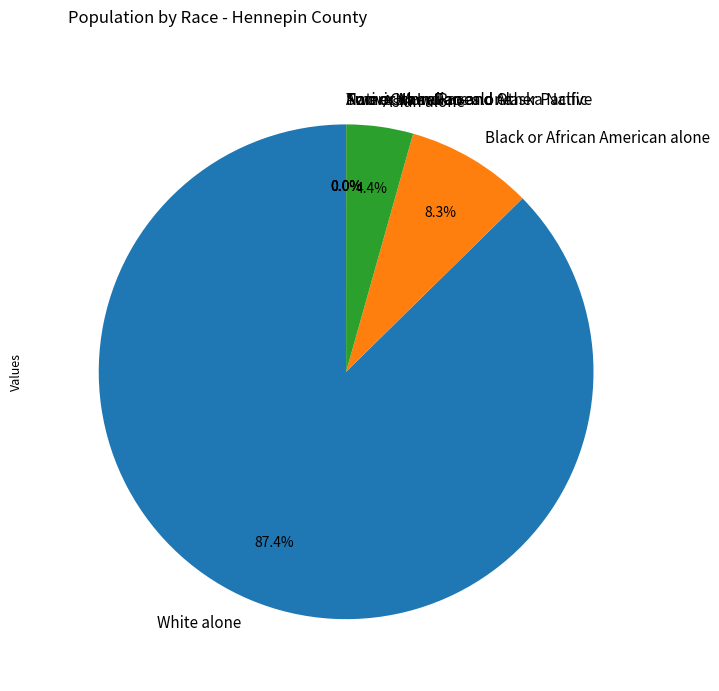

Which category has the biggest portion of the pie?

White alone